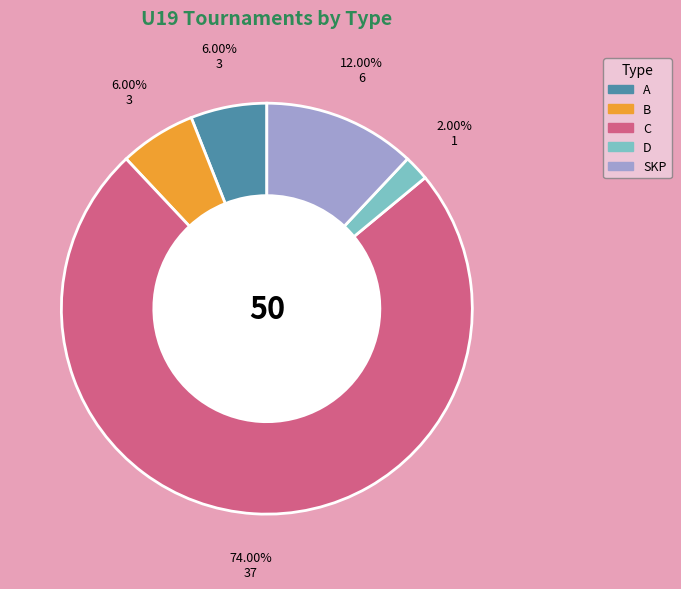

Is it true that C is 74% of the pie?

True